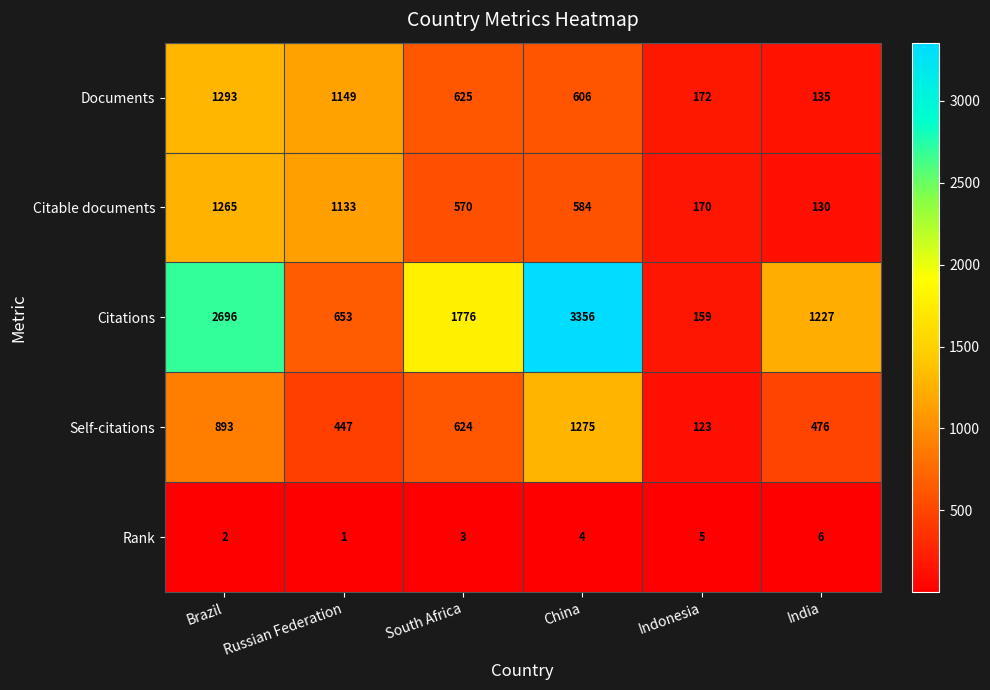

At which label does Self-citations first exceed 624?

Brazil